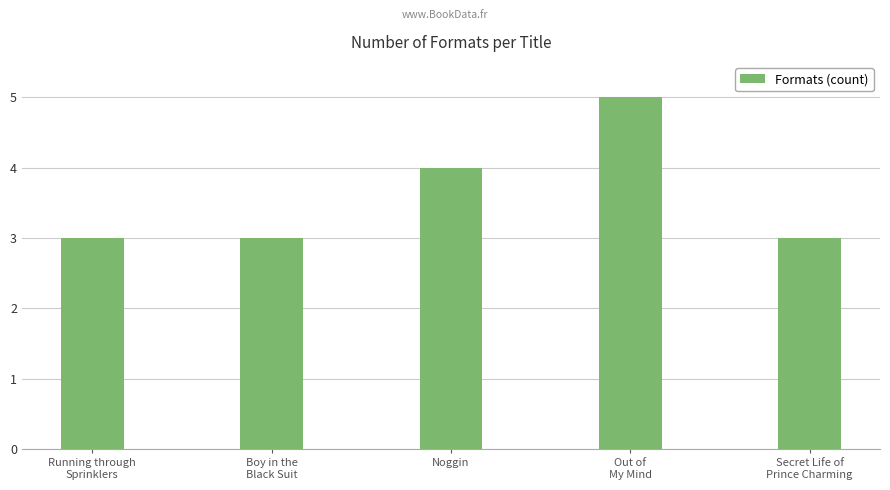

How many distinct data groups are displayed?

1